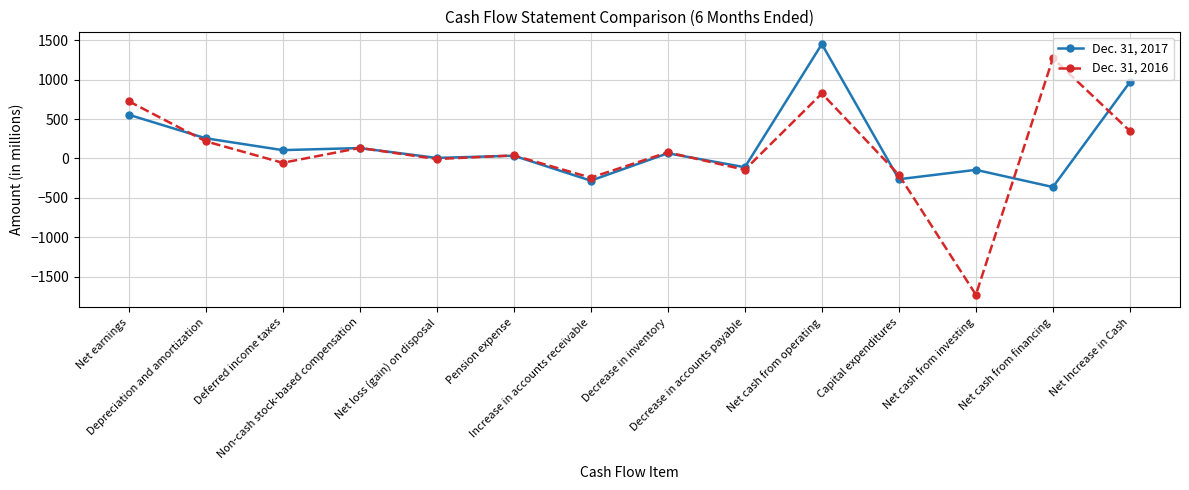

What is the value of the Dec. 31, 2016 point at the 10th from the left?

824